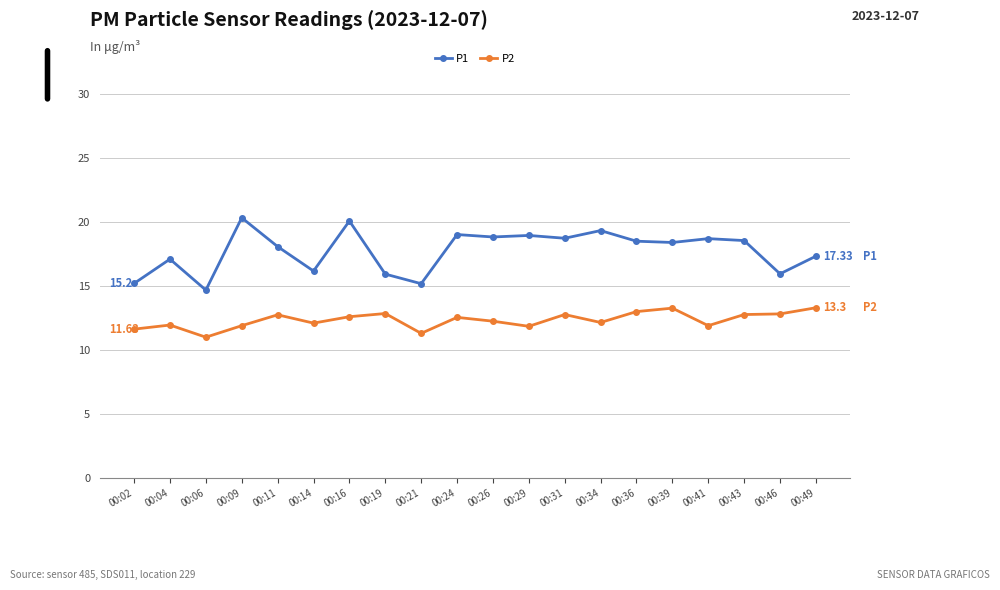

What are all the series names shown in the legend?

P1, P2